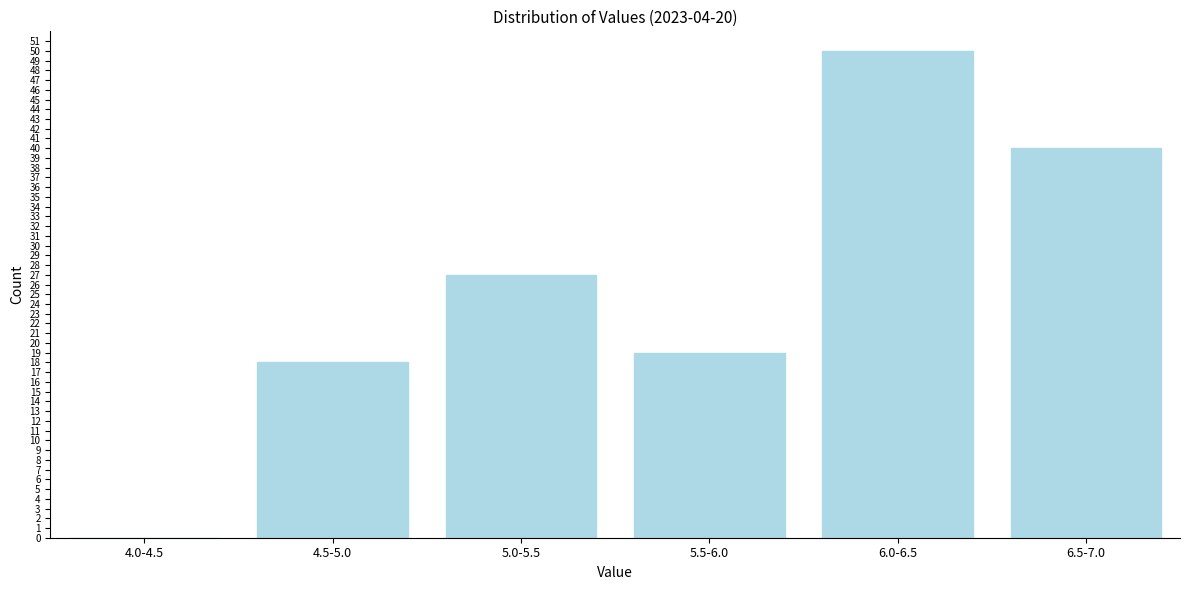

Reading left to right, list all the values displayed in this chart.

4.0-4.5=0	4.5-5.0=18	5.0-5.5=27	5.5-6.0=19	6.0-6.5=50	6.5-7.0=40